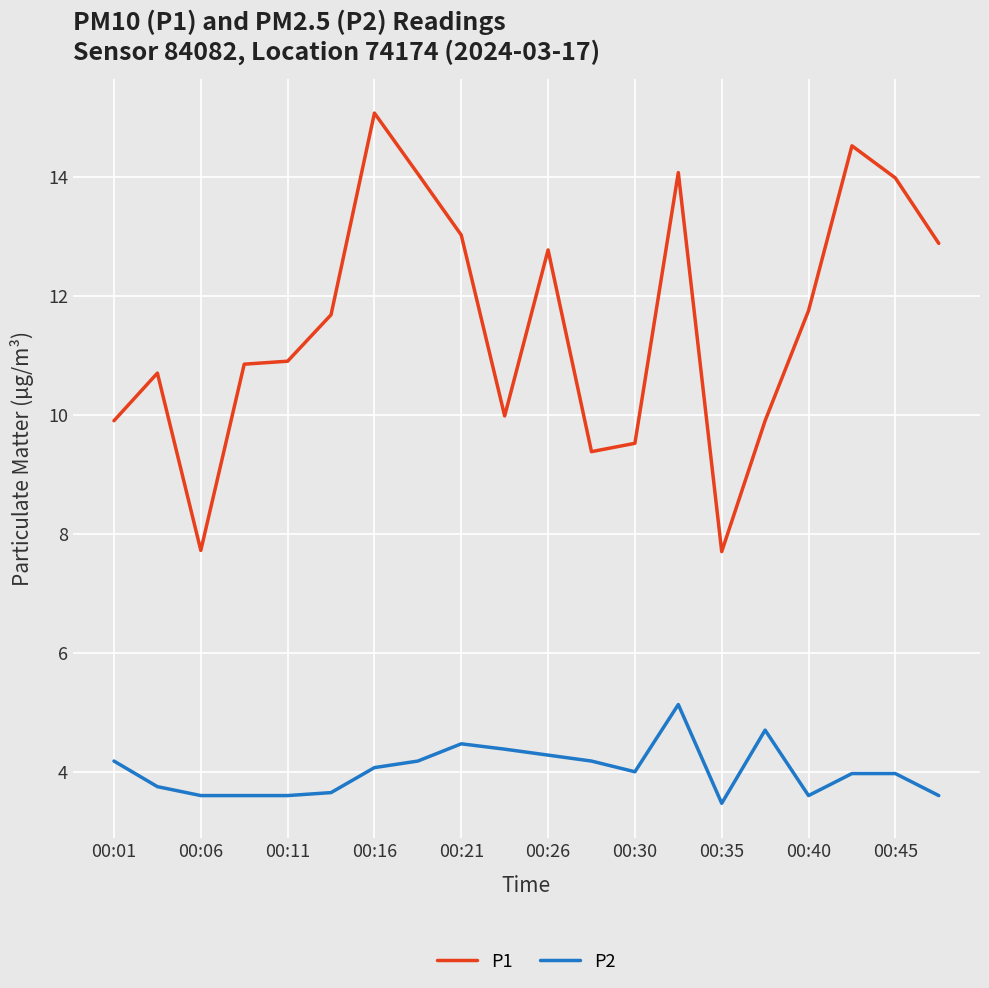

What is the difference between the maximum and minimum values in the P2 series?

1.7